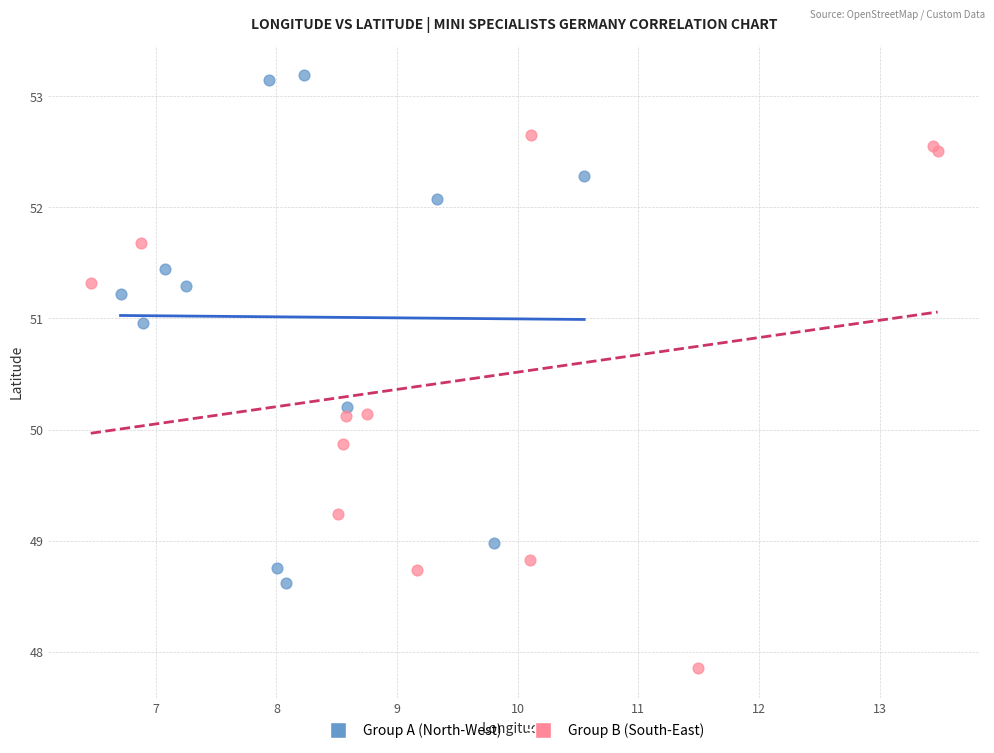

Which series reaches the minimum Y coordinate?

Group B (South-East)